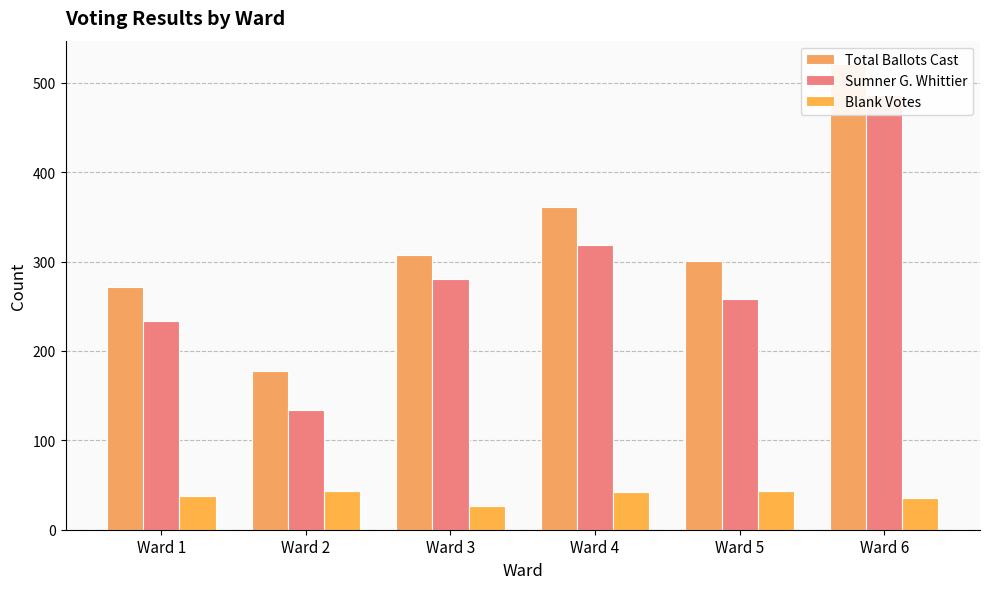

Reading left to right, extract all data points from this chart.

Total Ballots Cast: 271	177	307	361	301	521
Sumner G. Whittier: 233	134	280	319	258	486
Blank Votes: 38	43	27	42	43	35